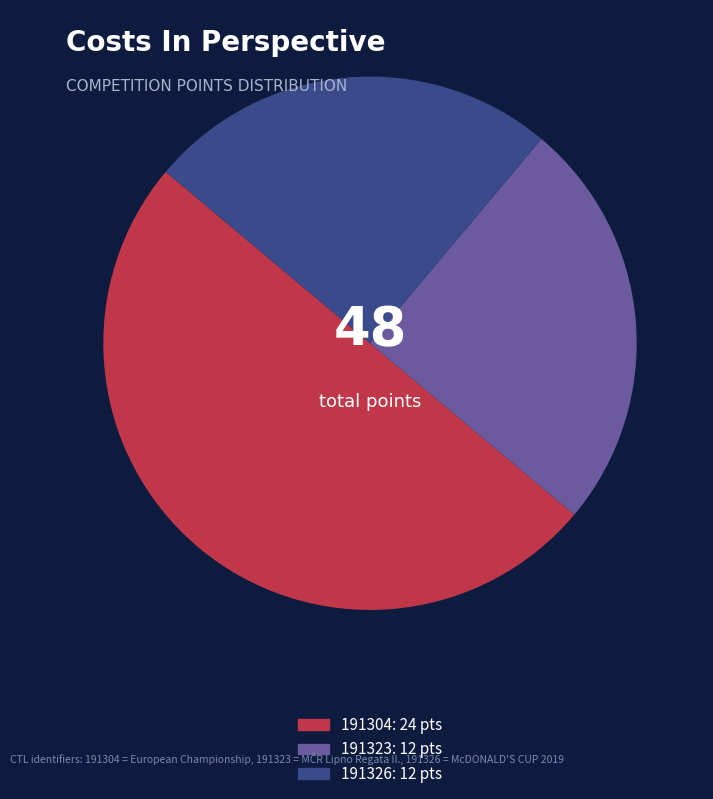

Approximately how many times larger is the value at 191323 compared to 191304?

0.5